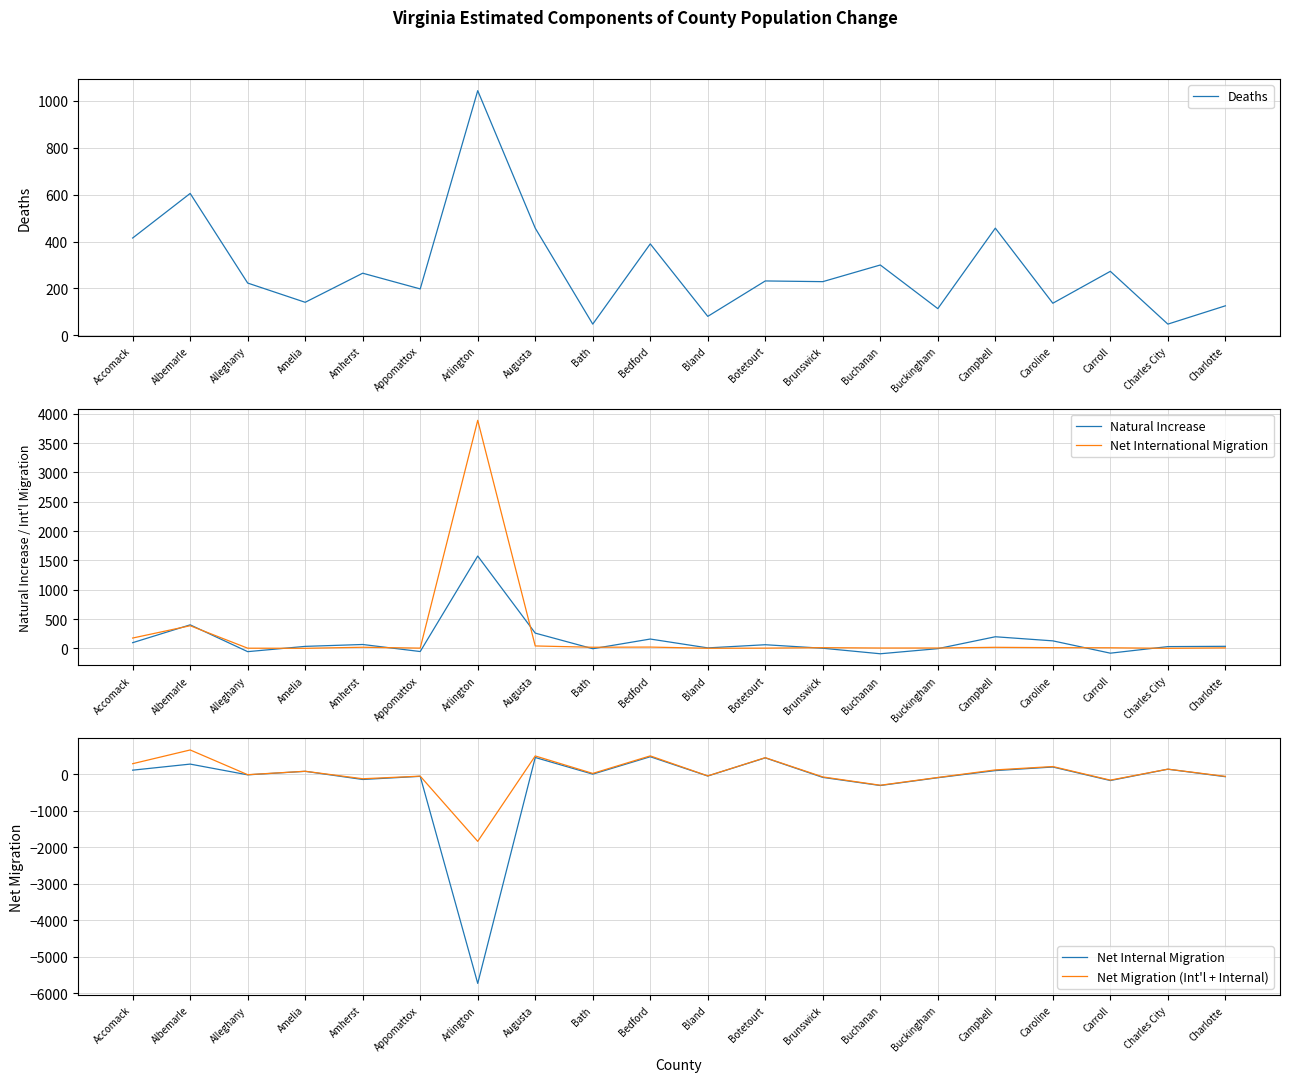

At which label does Natural Increase first exceed 36?

Accomack